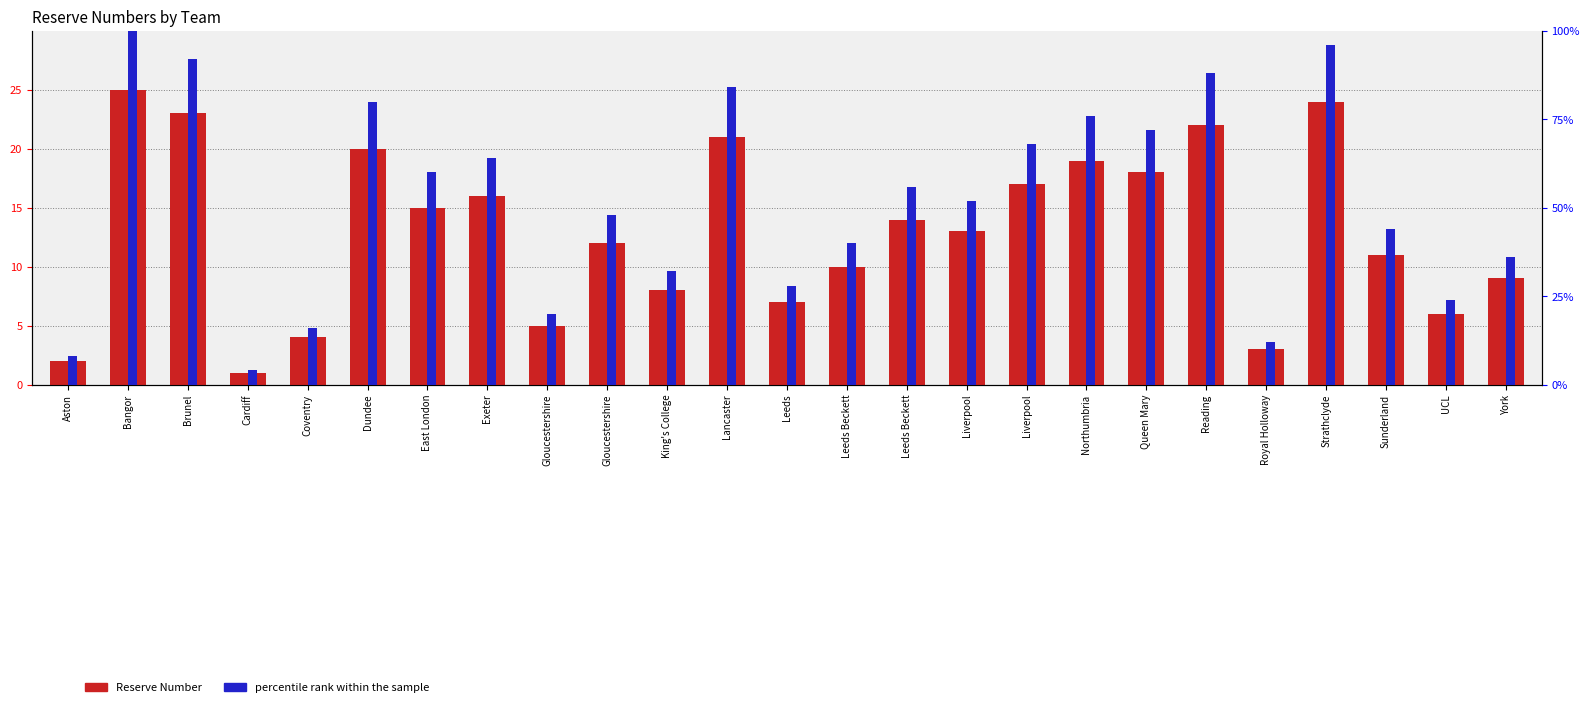

At how many categories does at least one series exceed 33?

17